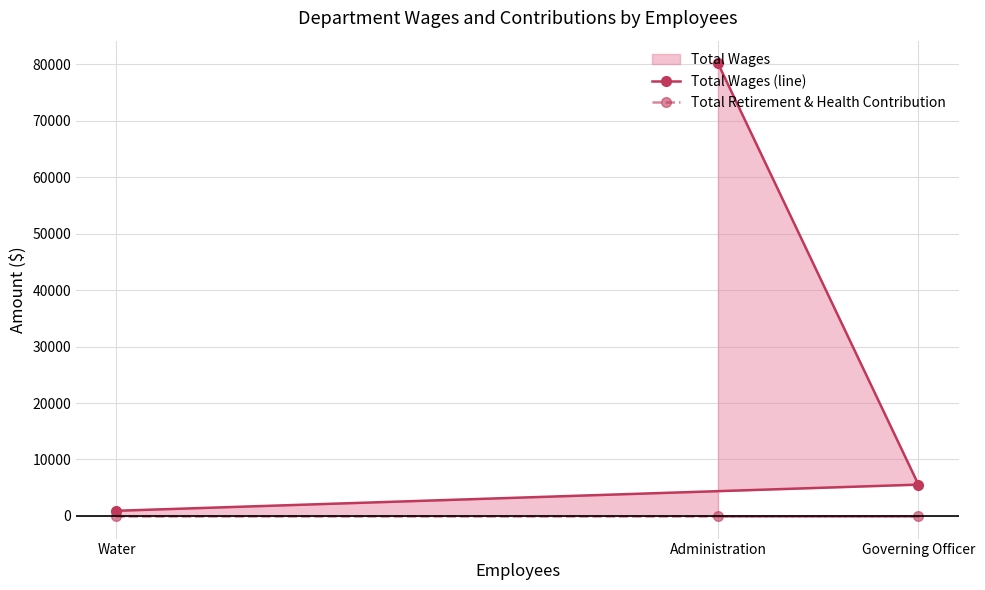

Is the value of Total Retirement & Health Contribution at Governing Officer greater than the value of Total Wages (line) at Water?

No